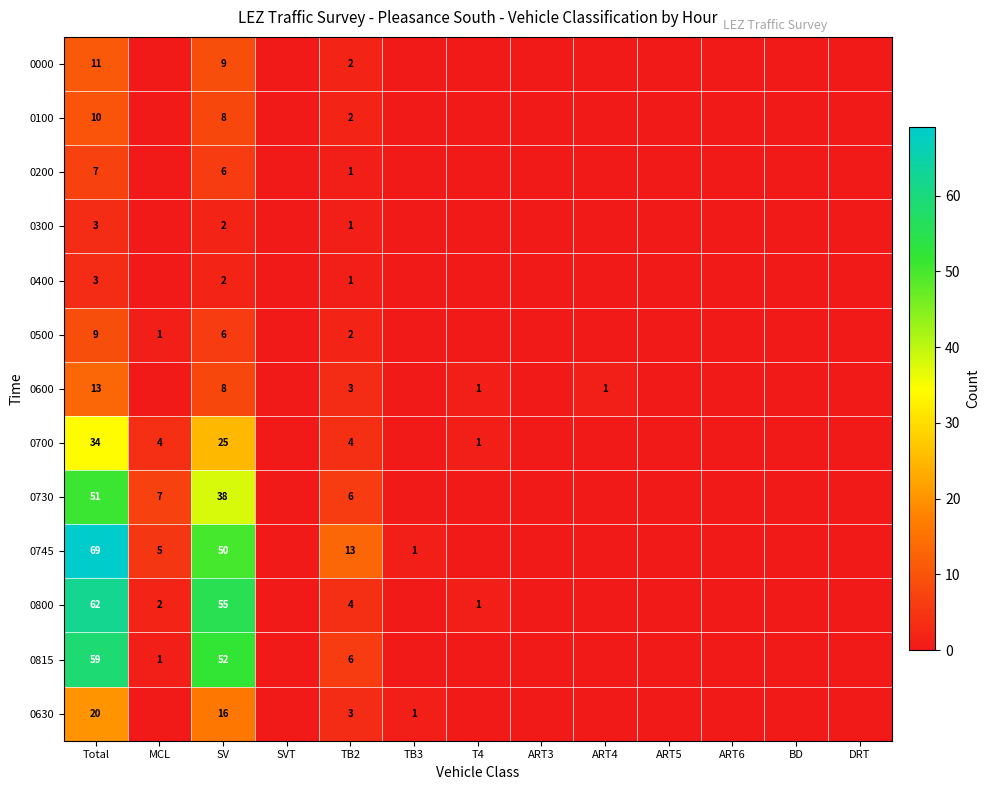

At which label is 0000 closest to 5?

TB2